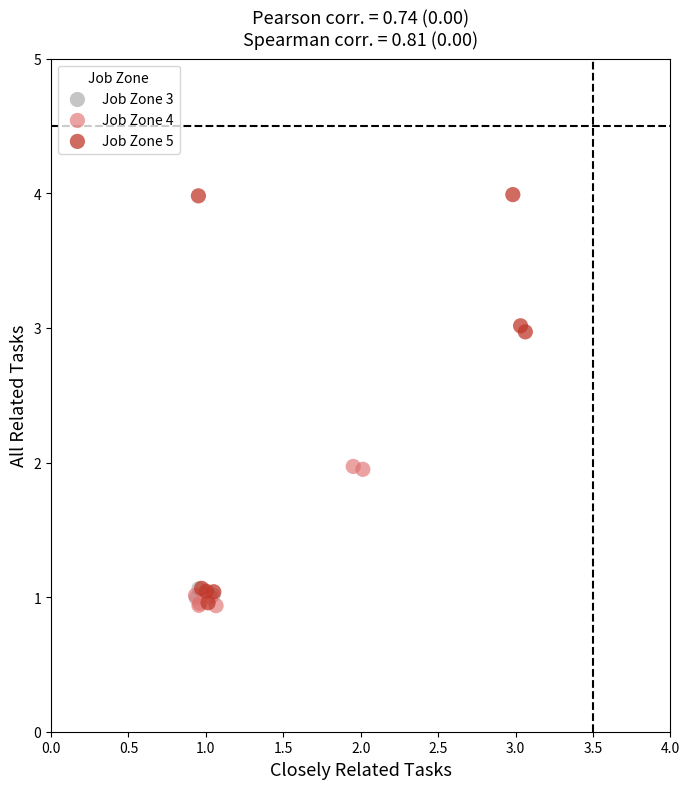

Which series contains the highest Y value?

Job Zone 5